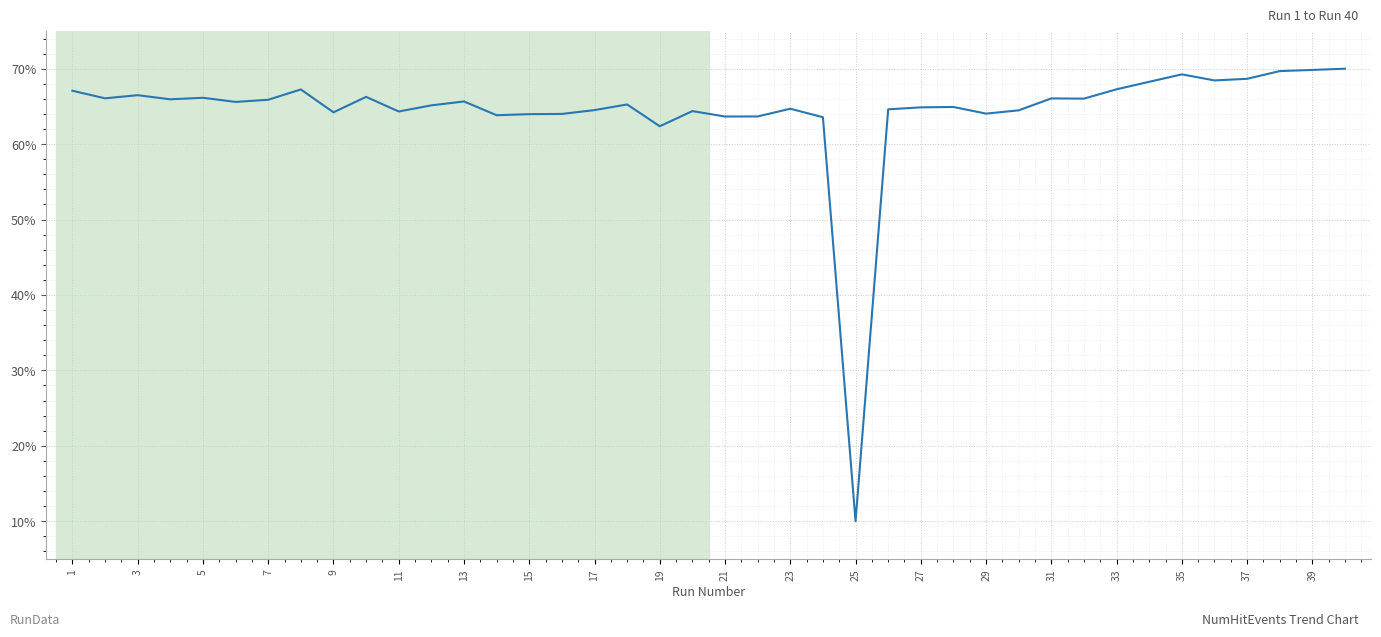

What is the difference between the maximum and minimum values?

60.0